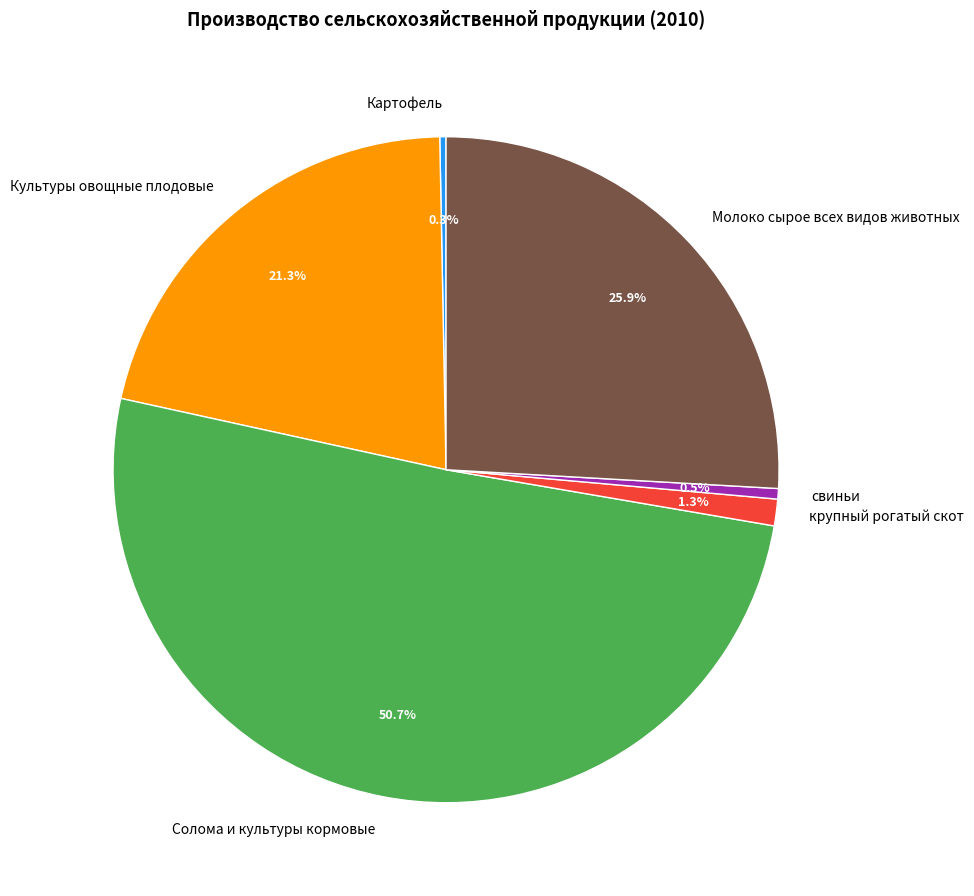

How many segments does this pie chart have?

6